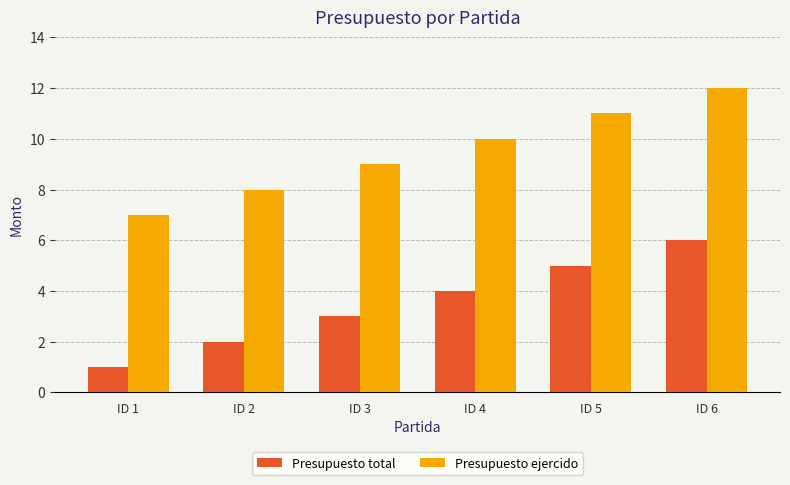

Is the value of Presupuesto total at ID 2 greater than the value of Presupuesto ejercido at ID 6?

No